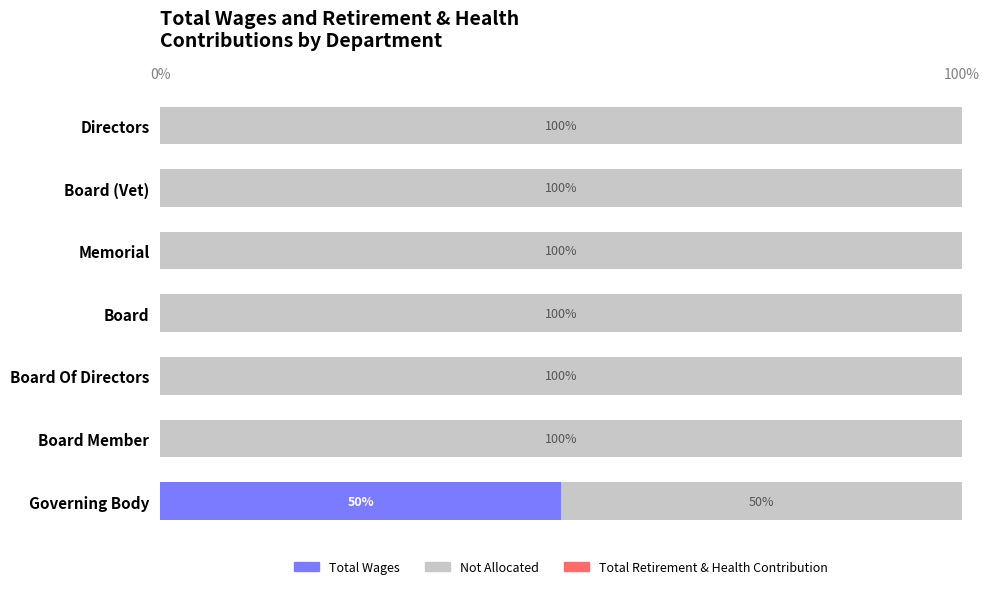

What is the total value across all series at Board Of Directors?

100